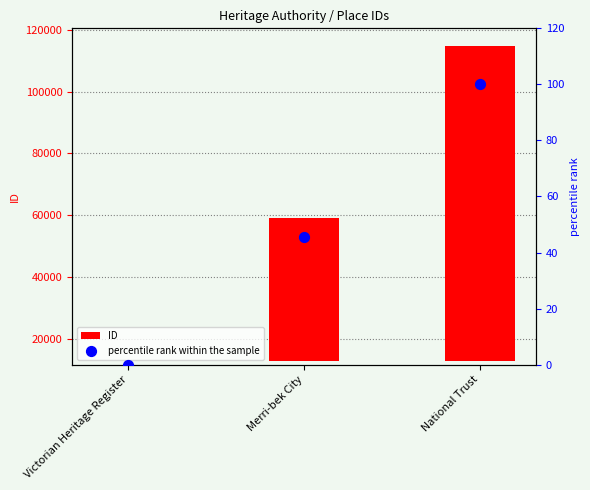

At how many categories does at least one series exceed 14704?

2